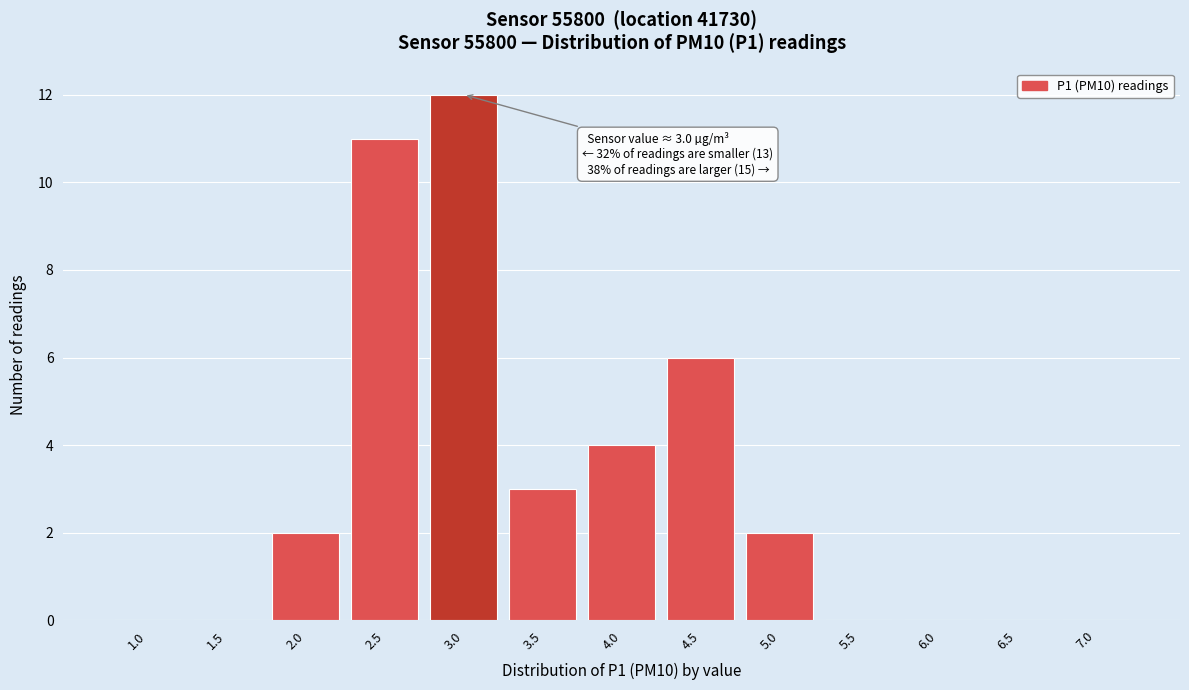

Reading left to right, what are all the values shown in this chart?

1.0=0	1.5=0	2.0=2	2.5=11	3.0=12	3.5=3	4.0=4	4.5=6	5.0=2	5.5=0	6.0=0	6.5=0	7.0=0